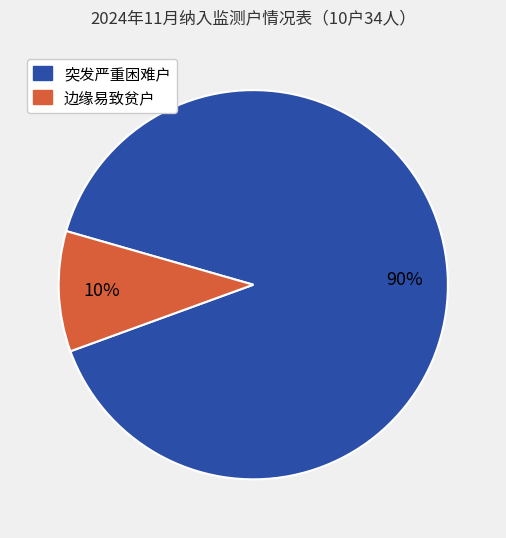

To the nearest percent, what portion does 突发严重困难户 represent?

90%